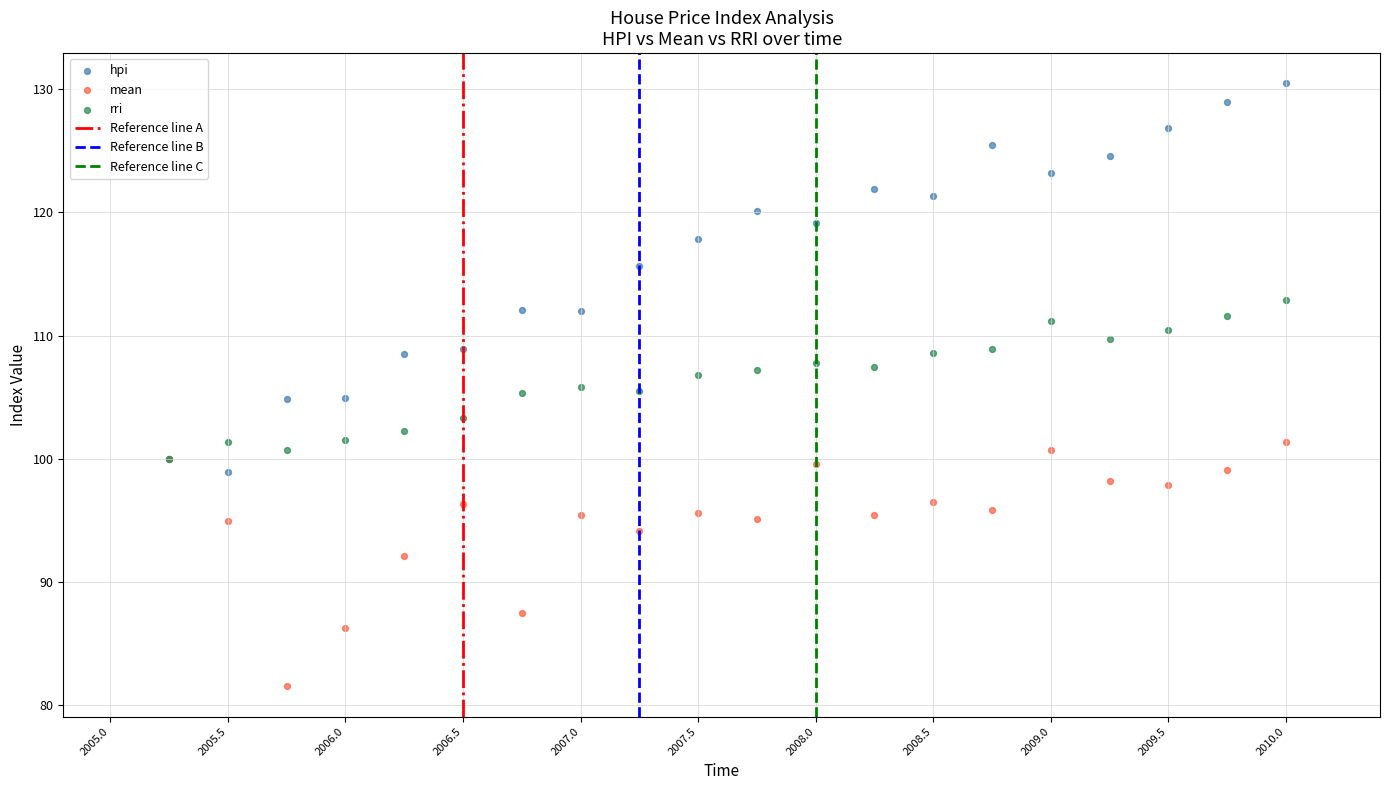

In the mean series, what Y value is closest to 91?

92.1